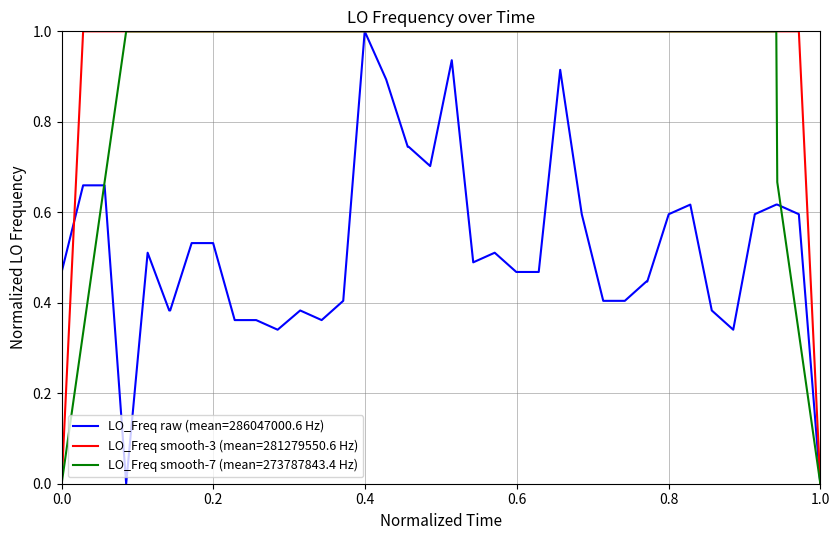

Which series has the largest total across all categories?

LO_Freq smooth-3 (mean=281279550.6 Hz)